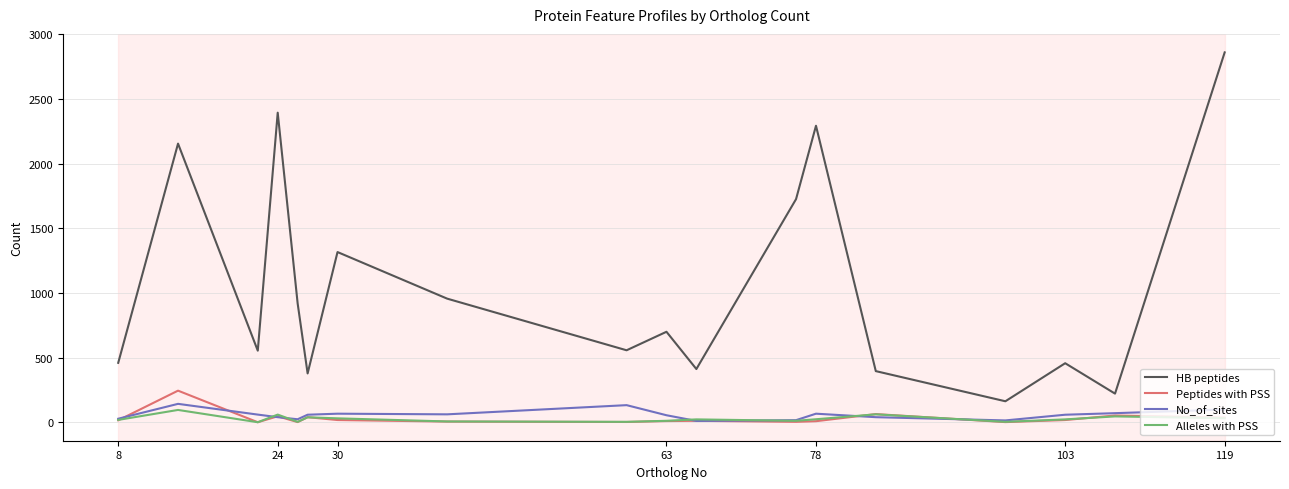

Which series has the largest total across all categories?

HB peptides